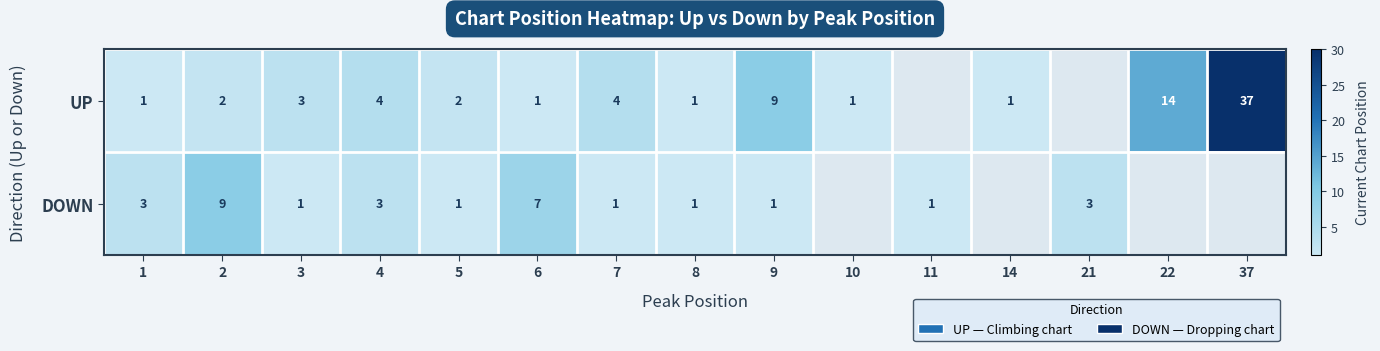

Count the number of data series in this chart.

2